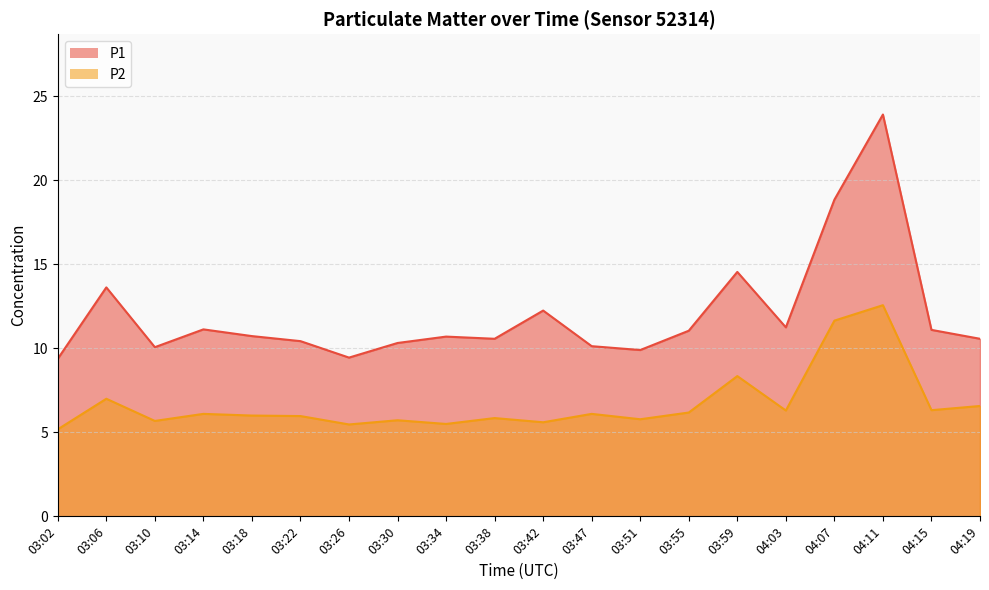

Rank the categories by P2 value from lowest to highest.

03:02, 03:26, 03:34, 03:42, 03:10, 03:30, 03:51, 03:38, 03:22, 03:18, 03:14, 03:47, 03:55, 04:03, 04:15, 04:19, 03:06, 03:59, 04:07, 04:11